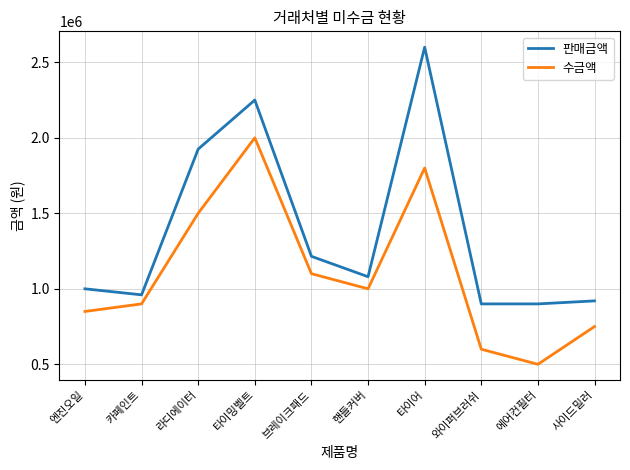

What are all the series names shown in the legend?

판매금액, 수금액